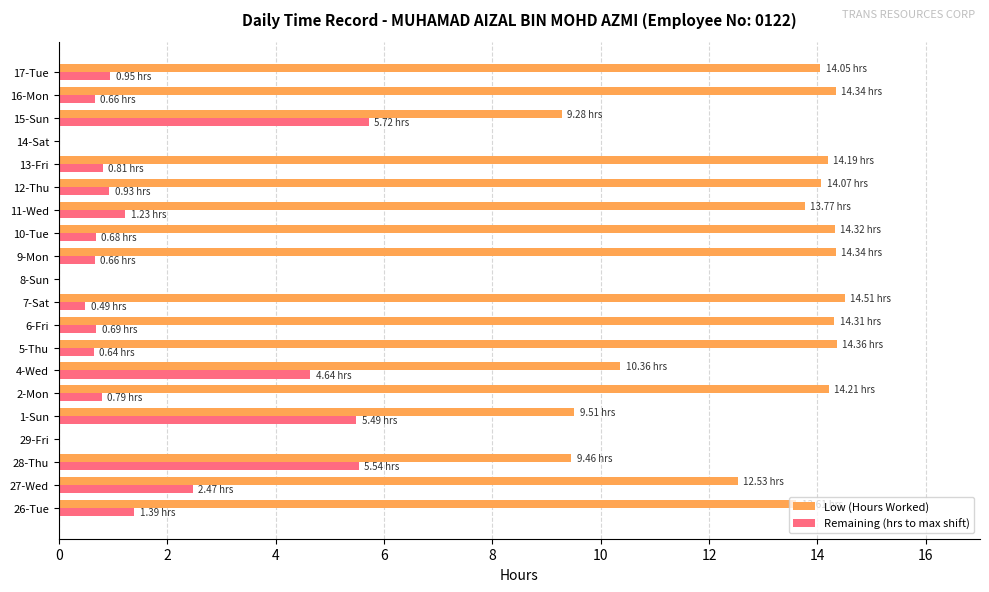

What is the sum of all Low (Hours Worked) values?

221.2